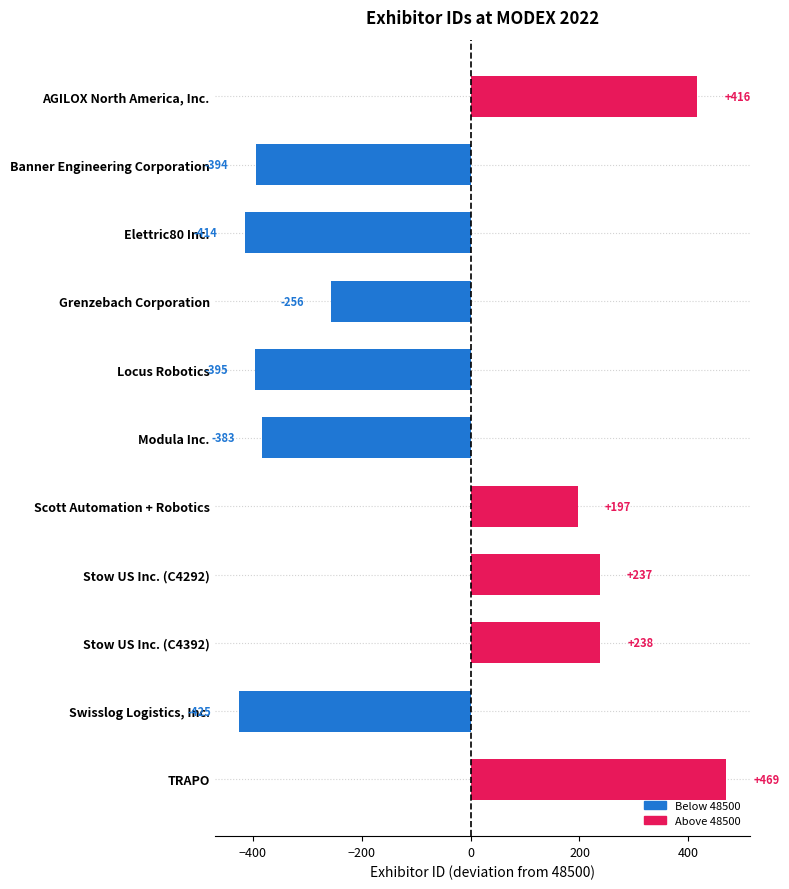

Does the chart contain any negative values?

Yes